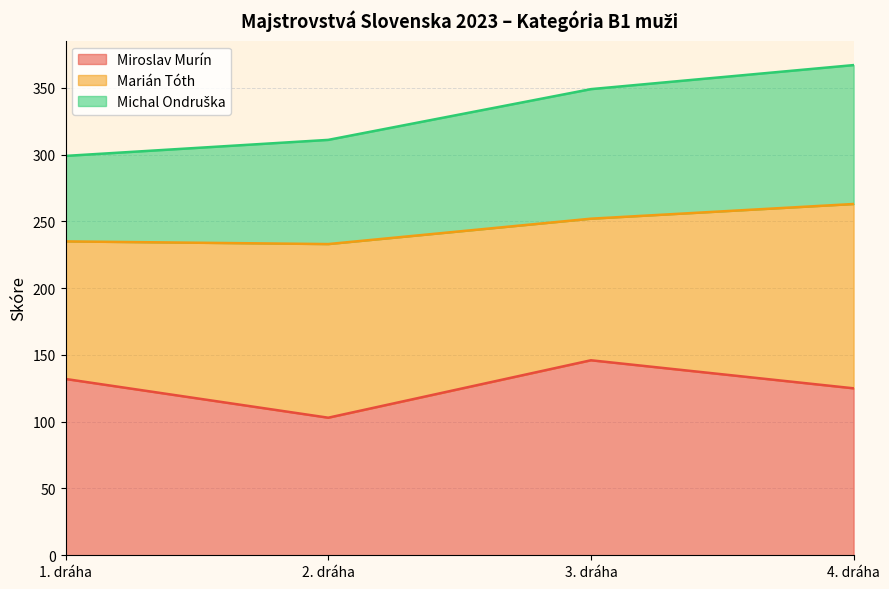

What position from the right is 3. dráha?

2